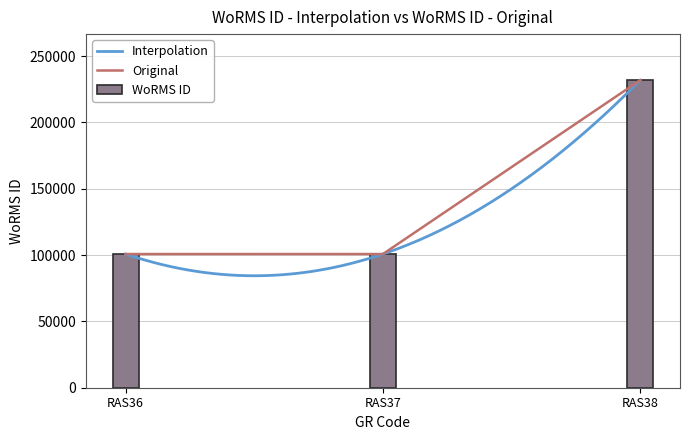

Are the bars horizontal?

No